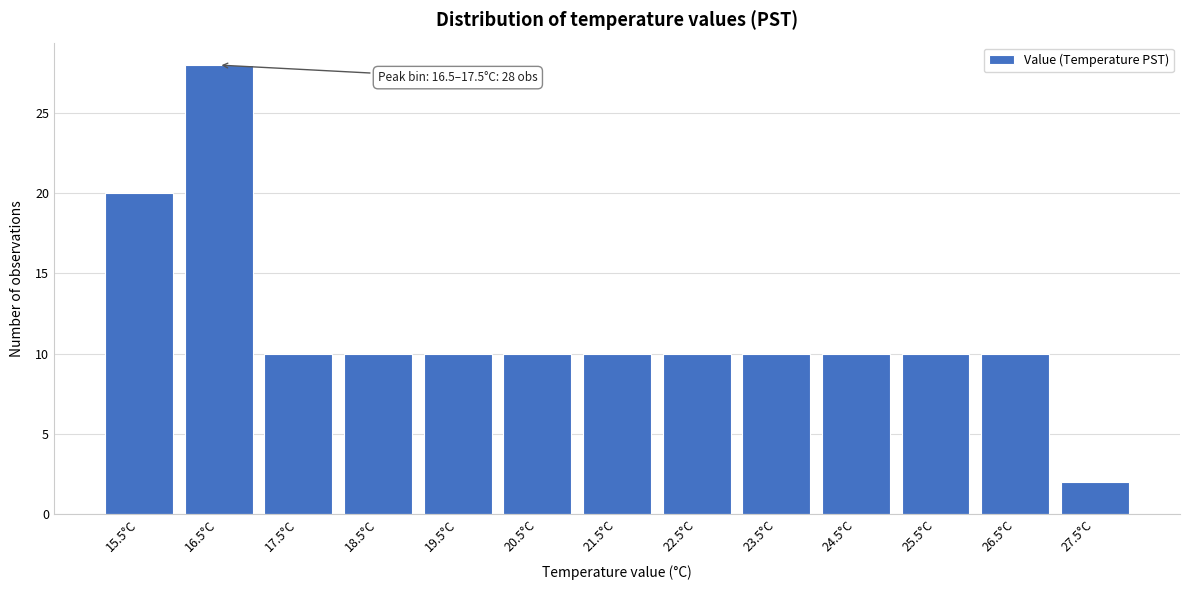

Reading left to right, list all the values displayed in this chart.

15.5°C=20	16.5°C=28	17.5°C=10	18.5°C=10	19.5°C=10	20.5°C=10	21.5°C=10	22.5°C=10	23.5°C=10	24.5°C=10	25.5°C=10	26.5°C=10	27.5°C=2